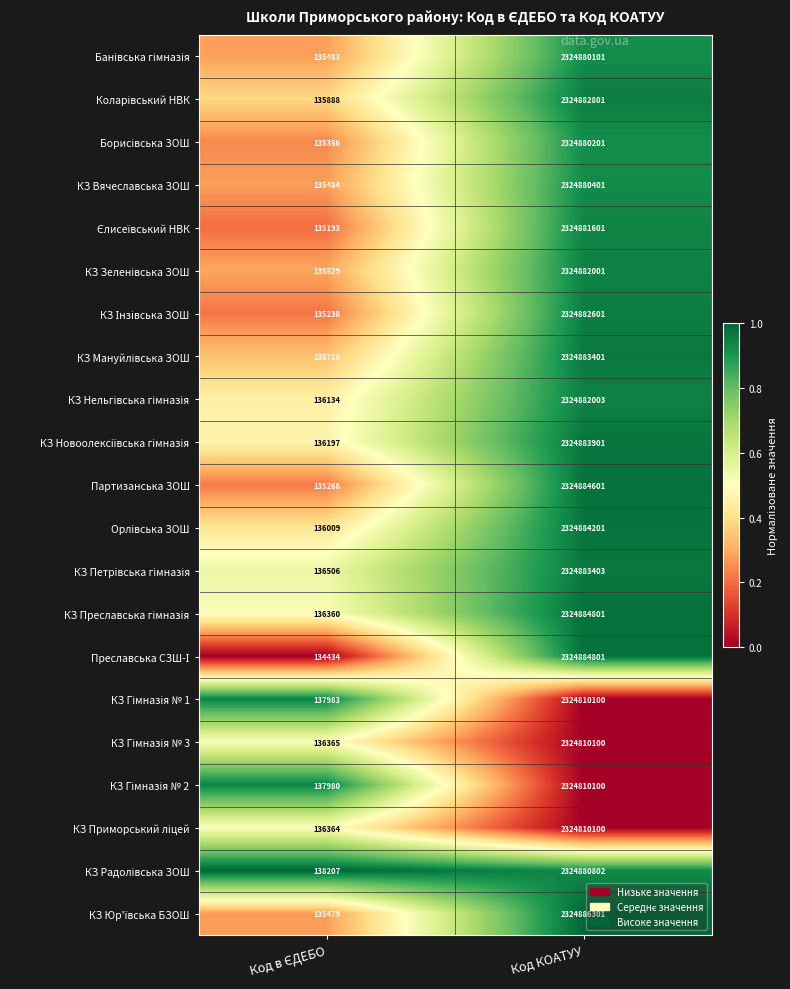

At which label does Партизанська ЗОШ reach its peak?

Код КОАТУУ